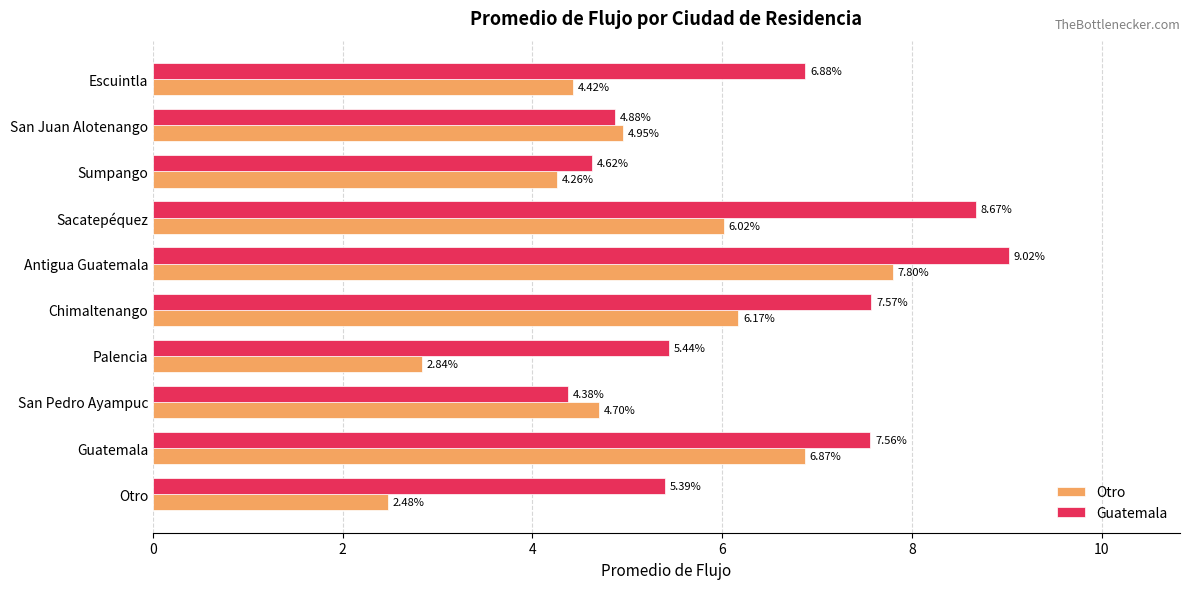

List the series in order of their overall mean, lowest first.

Otro, Guatemala